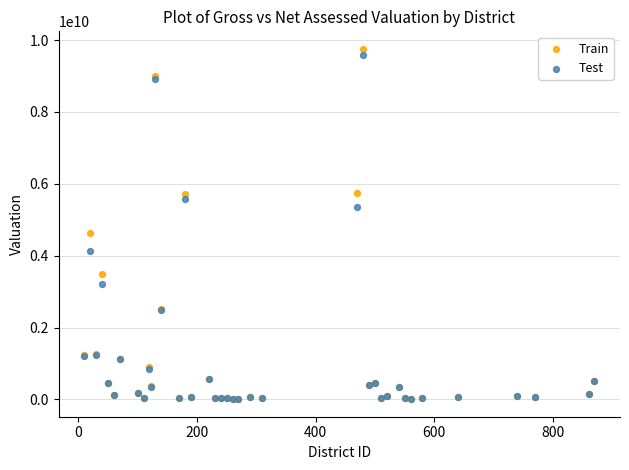

Which series has the largest Y range (max minus min)?

Train